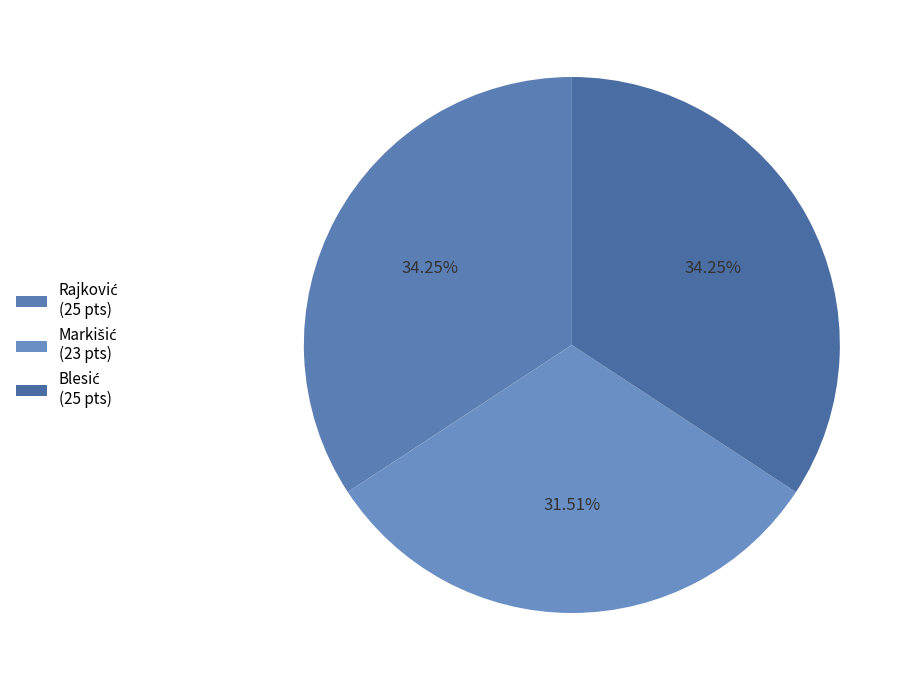

How many segments does this pie chart have?

3